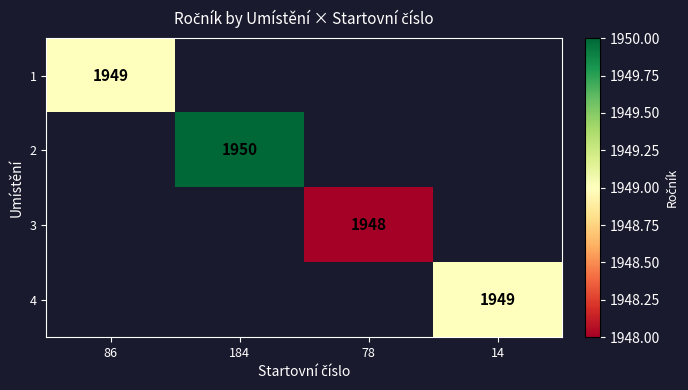

How many series are shown in this chart?

4